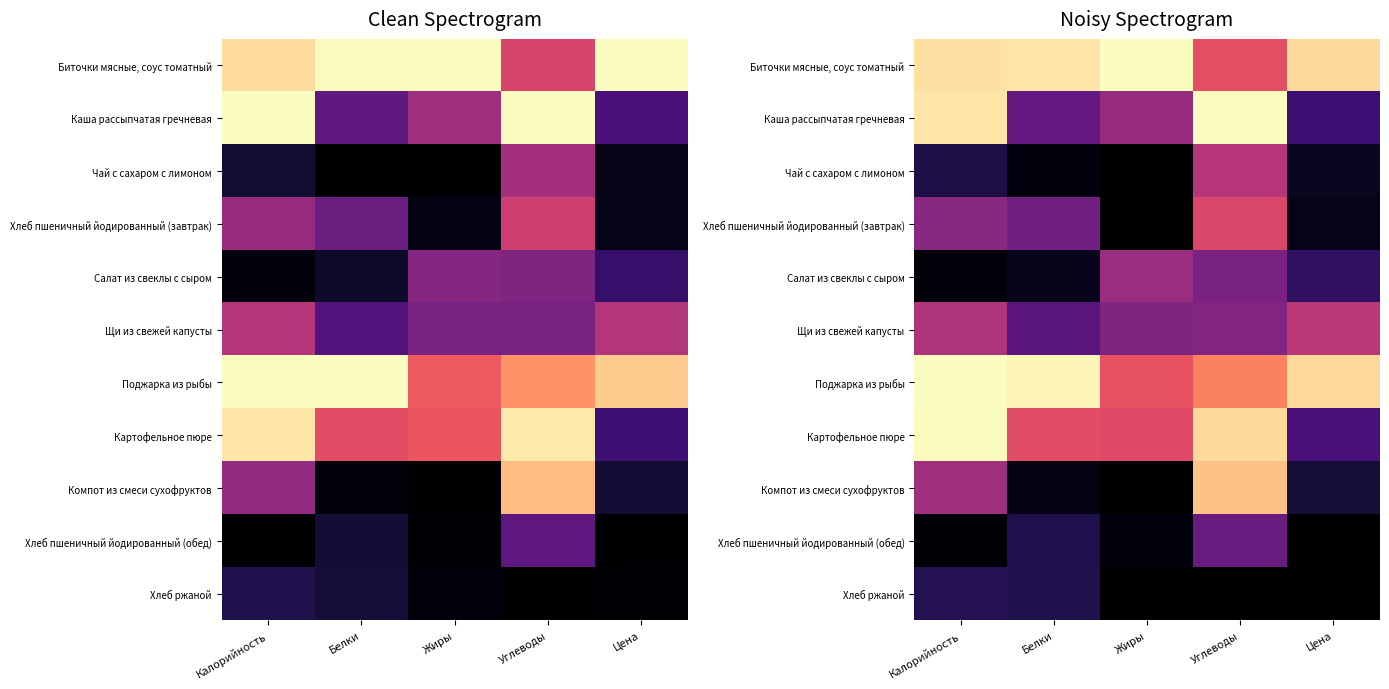

What is the total value across all series at Белки?

3.8